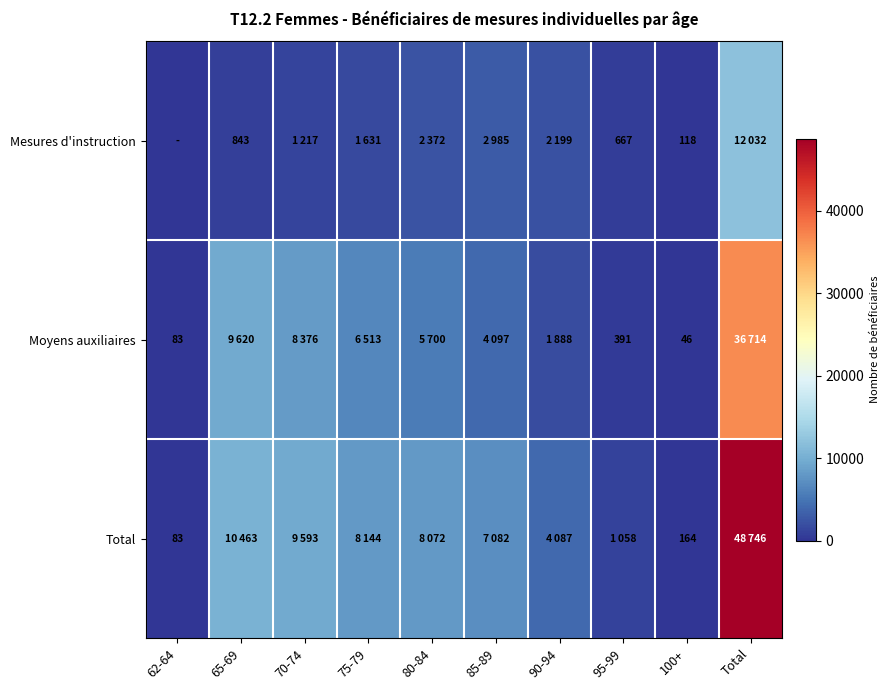

What is the difference between the highest and lowest values at 100+?

118